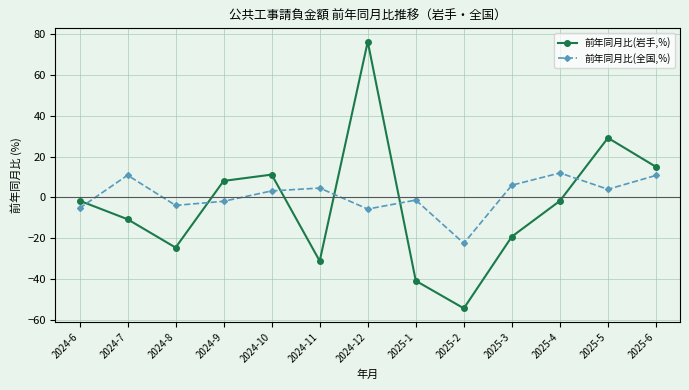

What is the average value of the 前年同月比(岩手,%) series?

-3.4